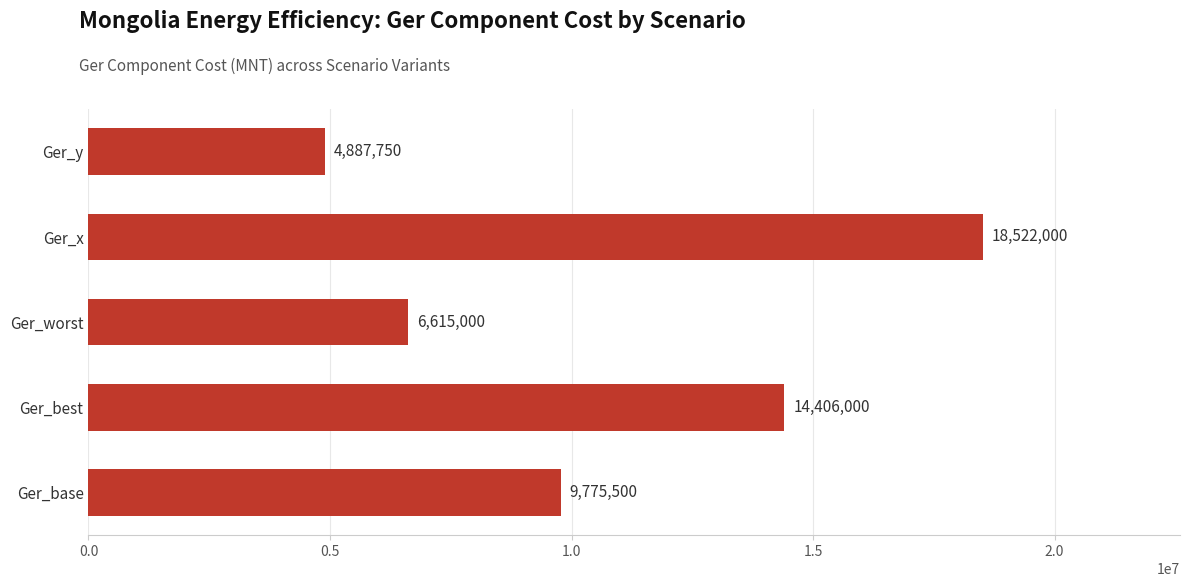

List the labels in order of value, smallest first.

Ger_y, Ger_worst, Ger_base, Ger_best, Ger_x